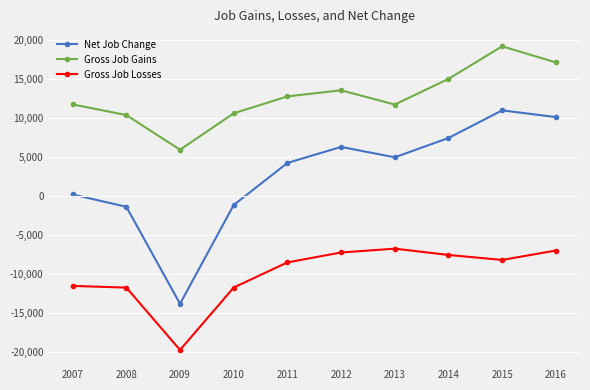

What is the value of the Net Job Change point at the 10th from the left?

10121